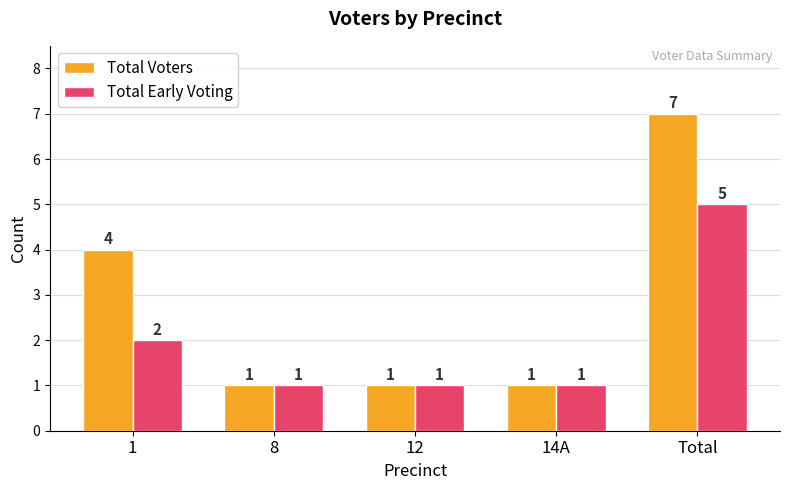

True or false: Total Voters has a value of 1 at 12.

True